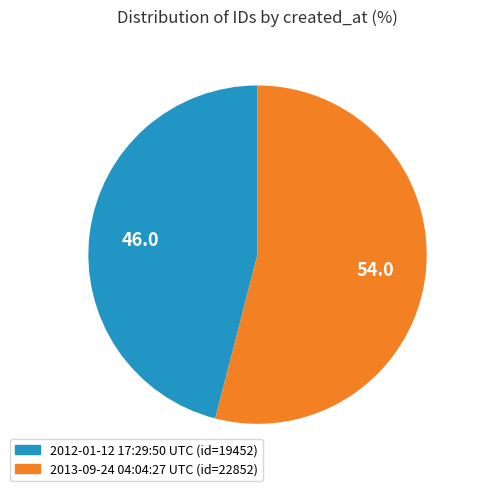

How many segments does this pie chart have?

2